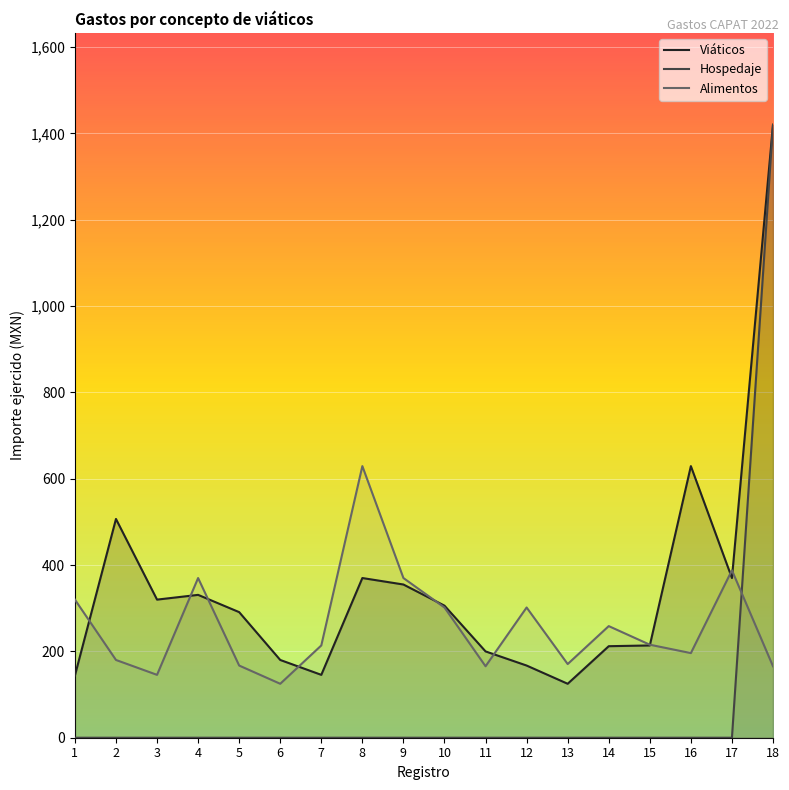

List the labels in order of Viáticos value, smallest first.

13, 1, 7, 12, 6, 11, 14, 15, 5, 10, 3, 4, 9, 8, 17, 2, 16, 18